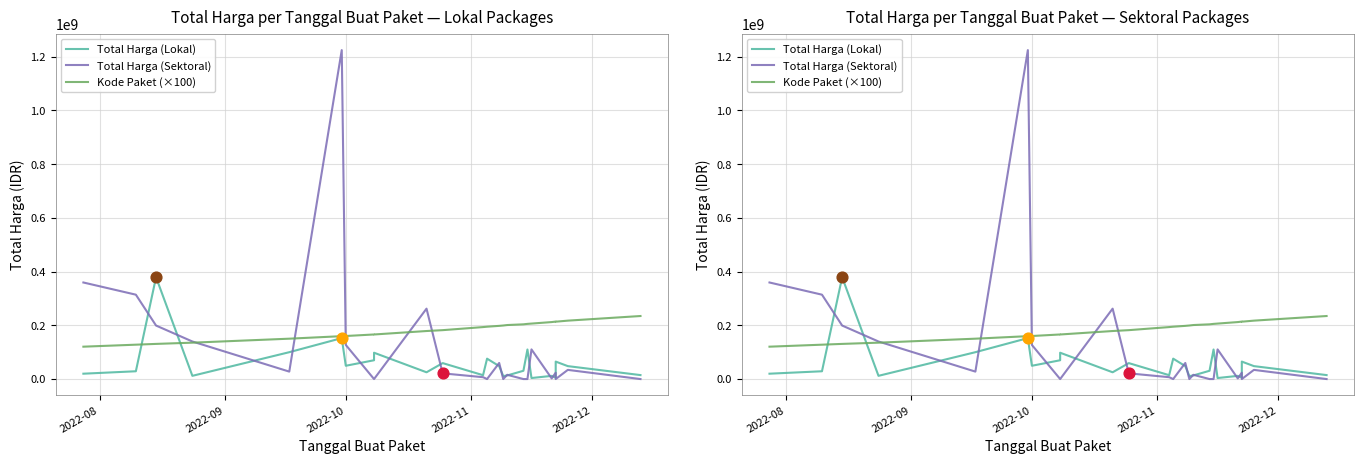

Which series has the largest total across all categories?

Kode Paket (×100)